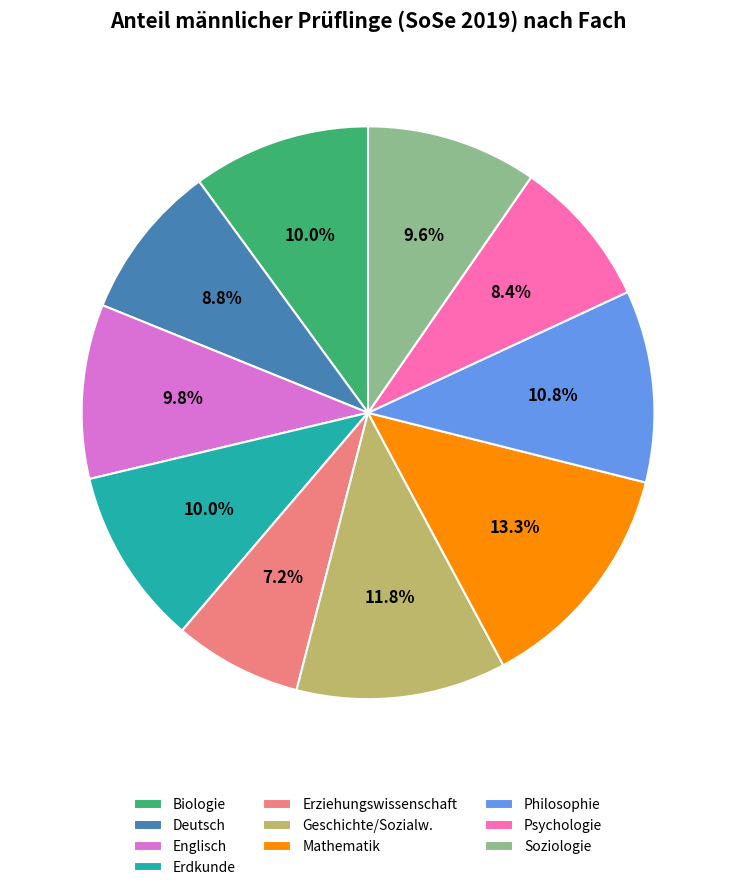

Count the number of slices in the pie.

10